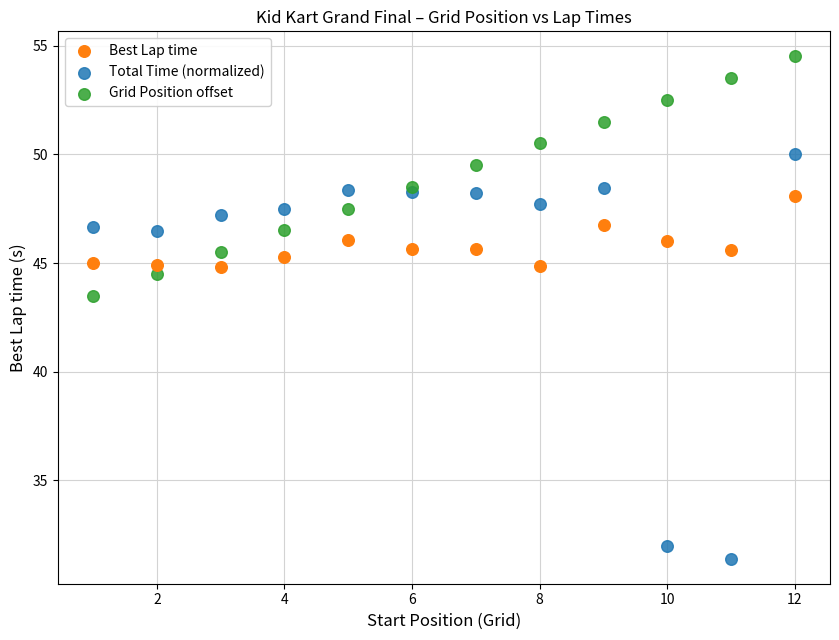

Which series has the widest spread of Y values?

Total Time (normalized)